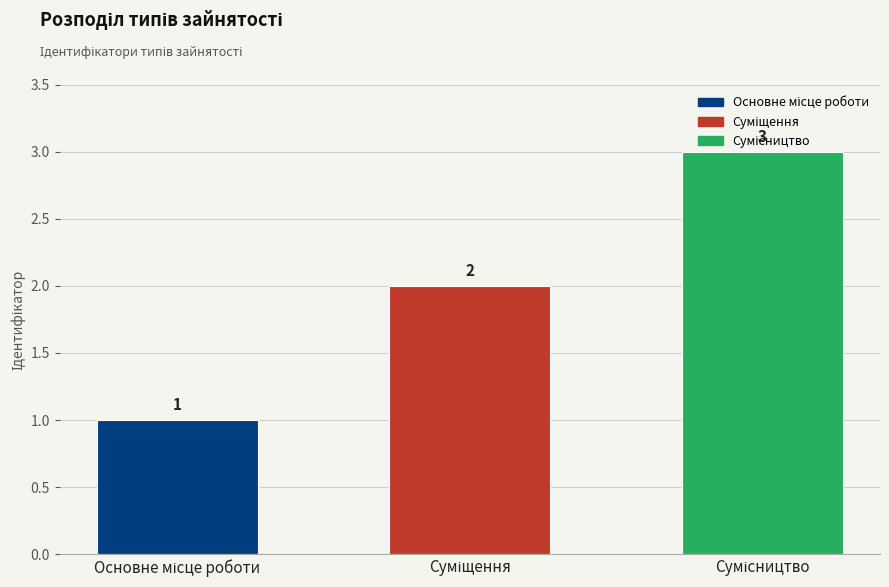

What is the value of the 1st bar from the left?

1